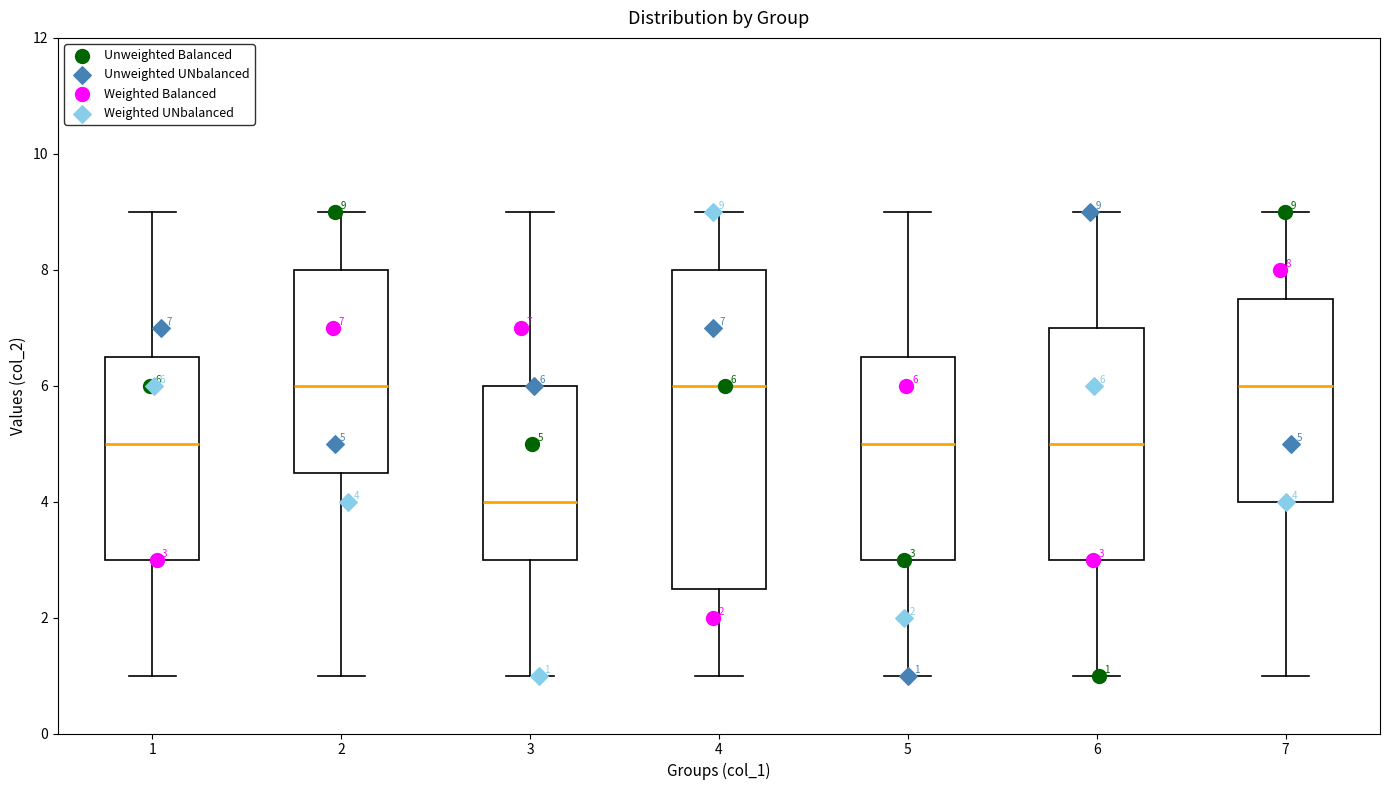

Which box is the tallest, from its lower edge to its upper edge?

4